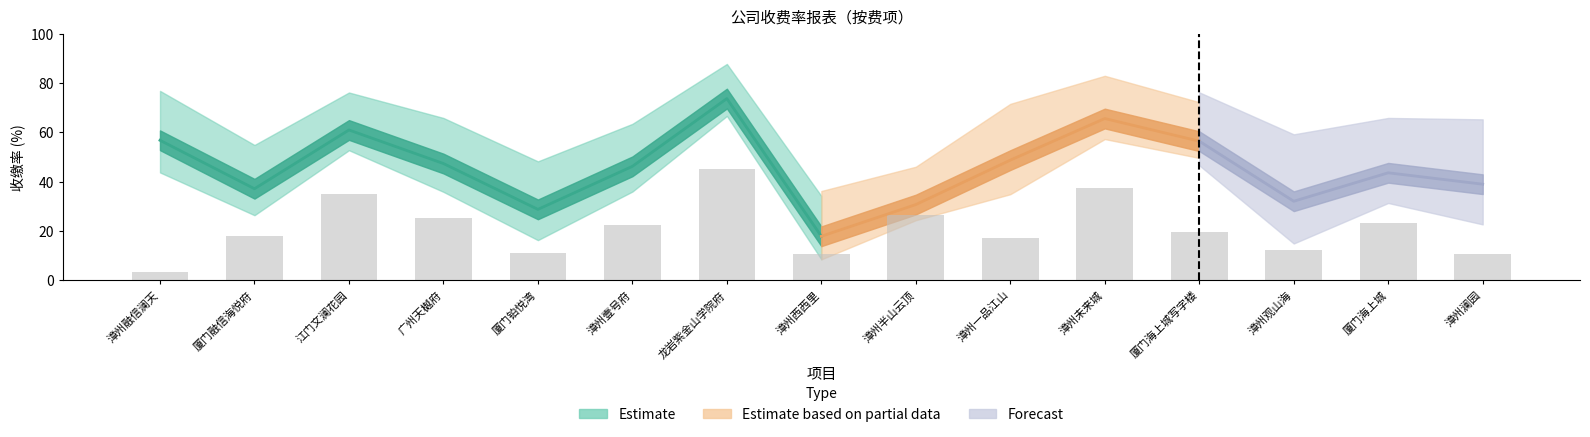

The chart shows a value of 17.1 at 江门文澜花园. True or false?

False